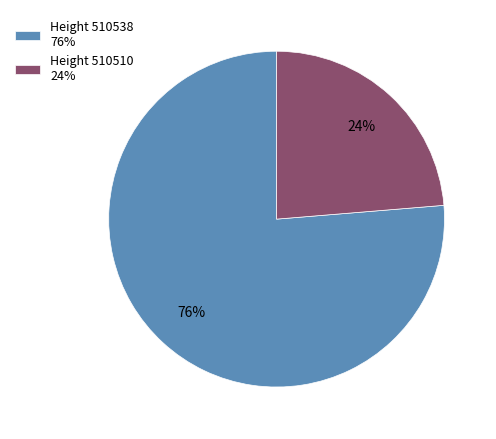

Which has a higher value, Height 510510 24% or Height 510538 76%?

Height 510538 76%